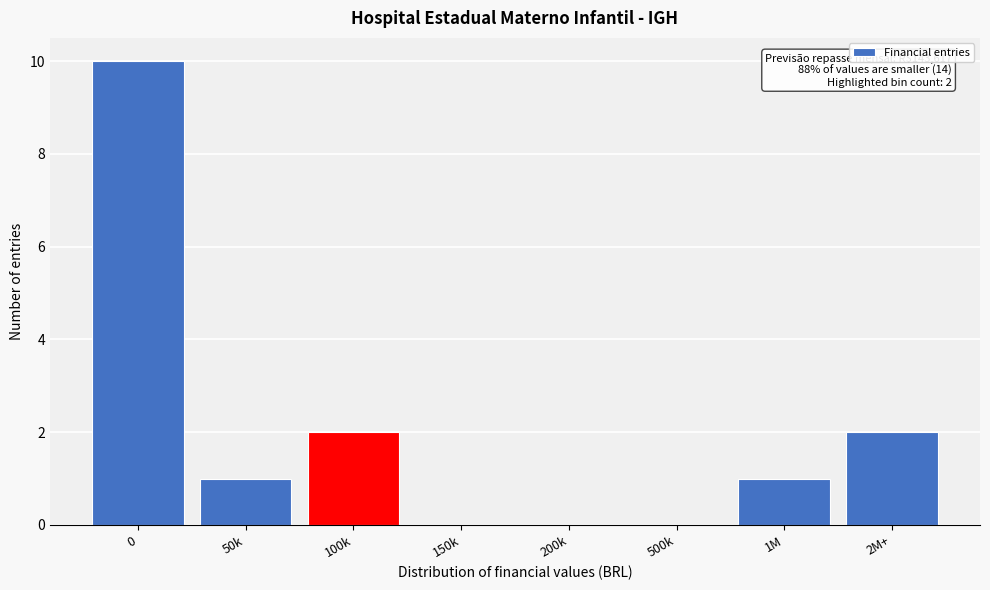

Reading left to right, list all the values displayed in this chart.

0=10	50k=1	100k=2	150k=0	200k=0	500k=0	1M=1	2M+=2